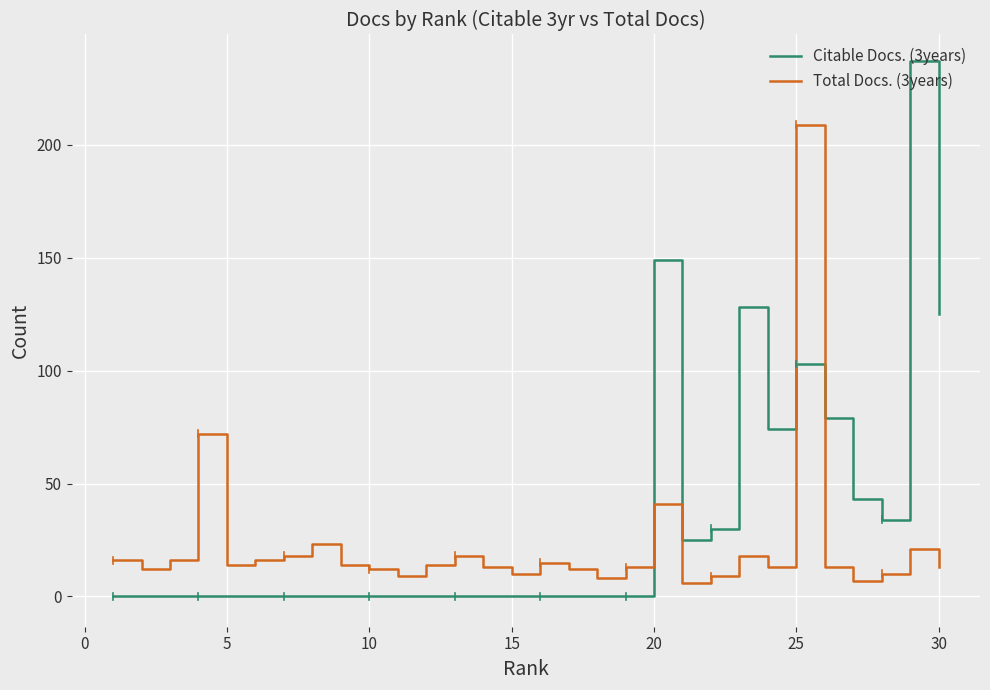

Count the number of data series in this chart.

2